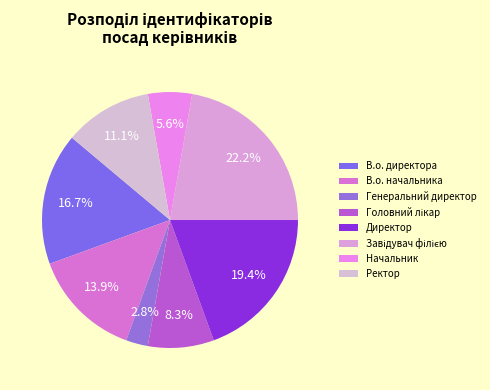

Which slice is the largest?

Завідувач філією